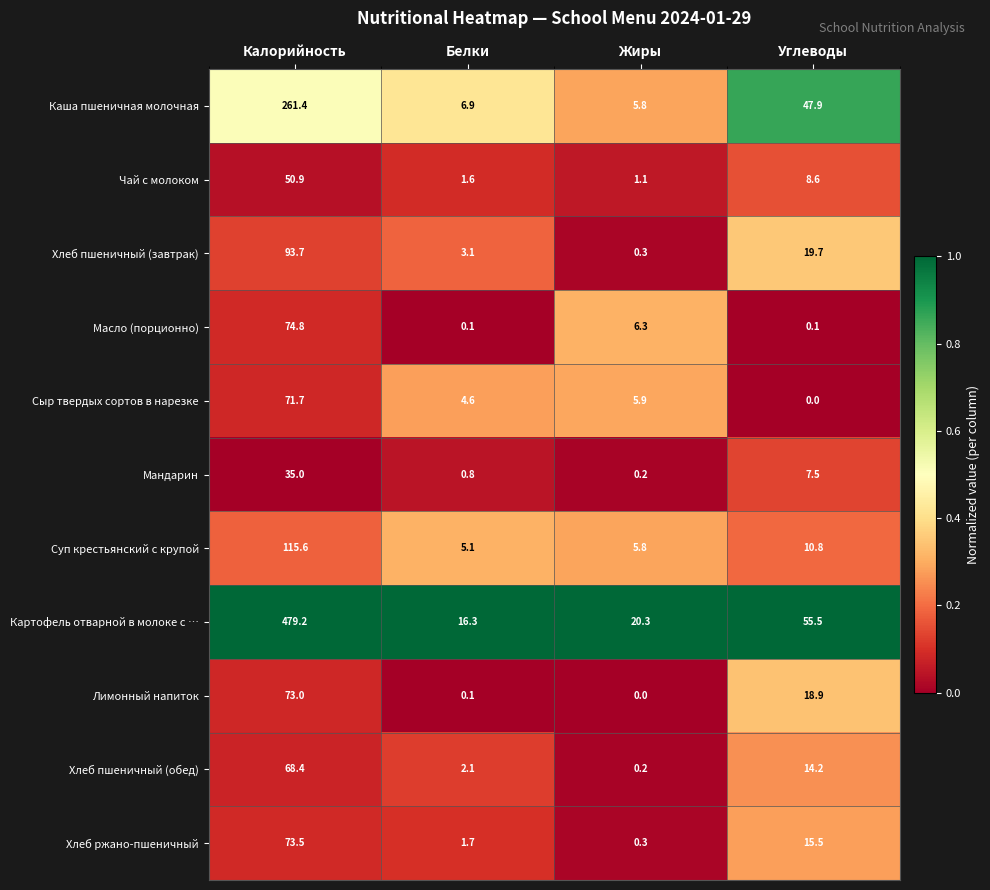

Rank the series by their maximum value, from lowest to highest.

Мандарин, Чай с молоком, Хлеб пшеничный (обед), Сыр твердых сортов в нарезке, Лимонный напиток, Хлеб ржано-пшеничный, Масло (порционно), Хлеб пшеничный (завтрак), Суп крестьянский с крупой, Каша пшеничная молочная, Картофель отварной в молоке с …